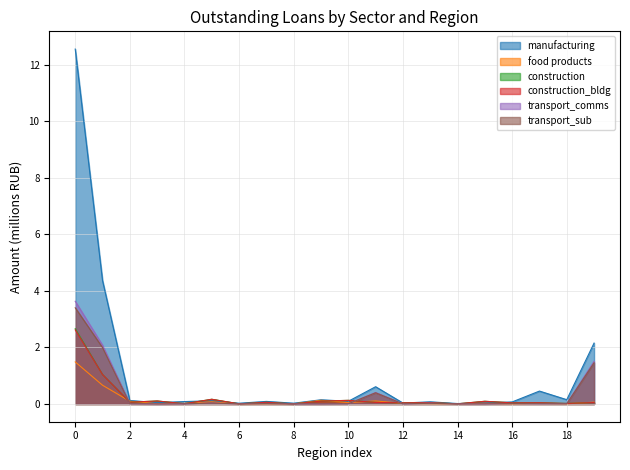

What is the maximum value for manufacturing?

12.6